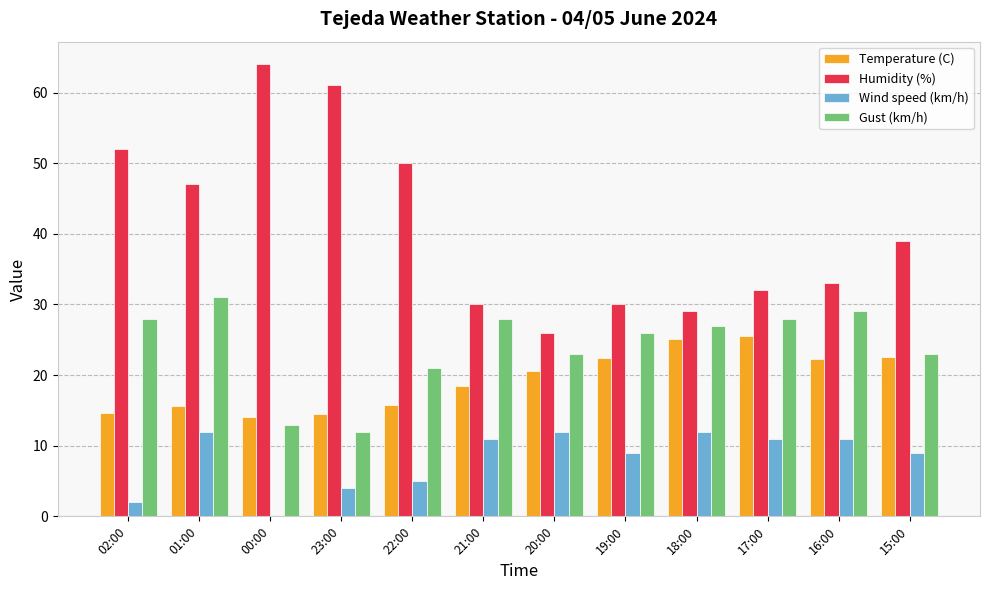

What is the greatest value displayed?

64.0